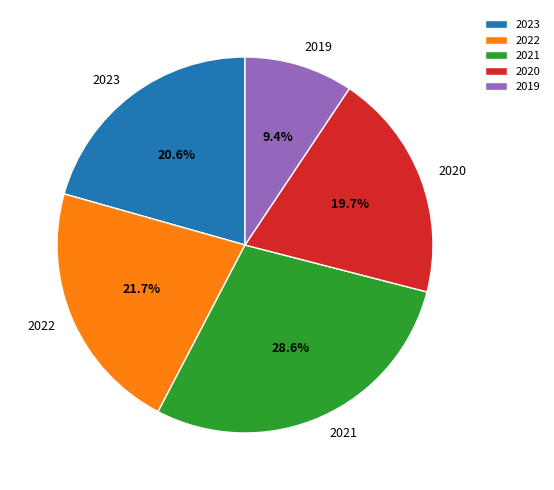

Rank the categories by value from highest to lowest.

2021, 2022, 2023, 2020, 2019